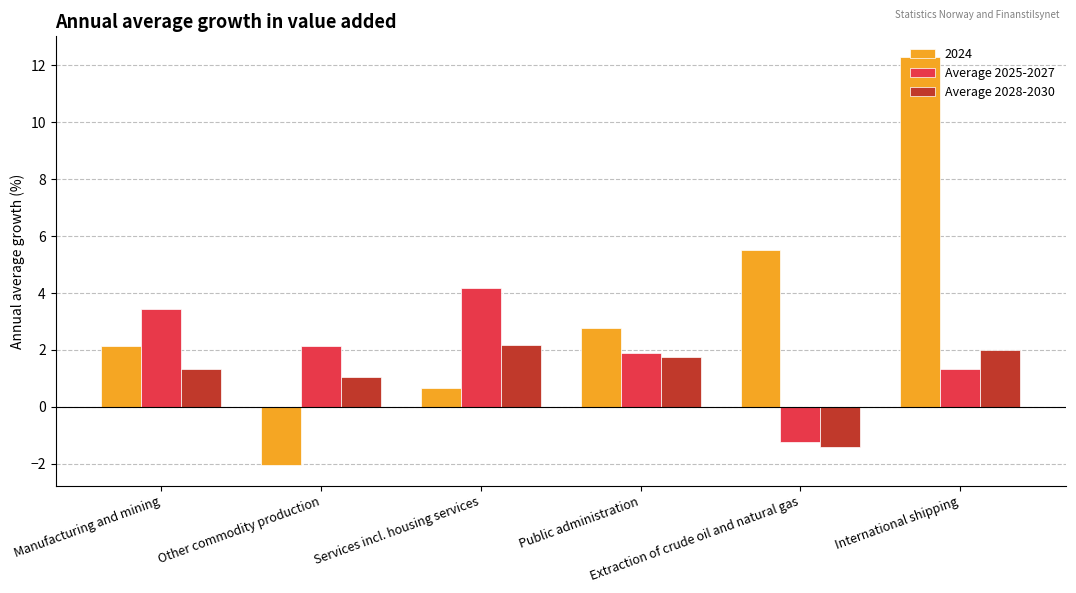

True or false: Average 2025-2027 has a value of 1.9 at International shipping.

False